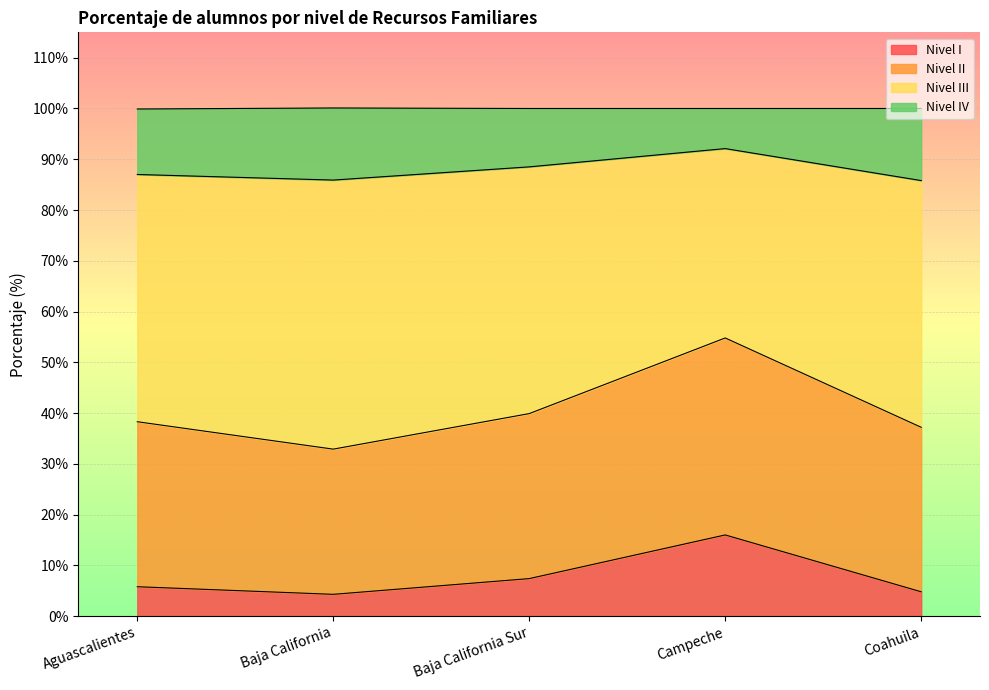

What is the total value across all series at Aguascalientes?

99.9